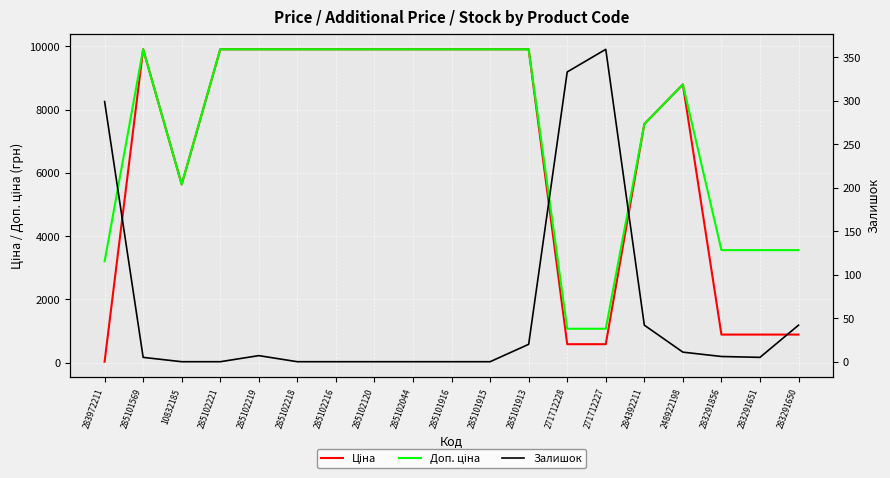

Does the chart display data point markers on the line(s)?

No